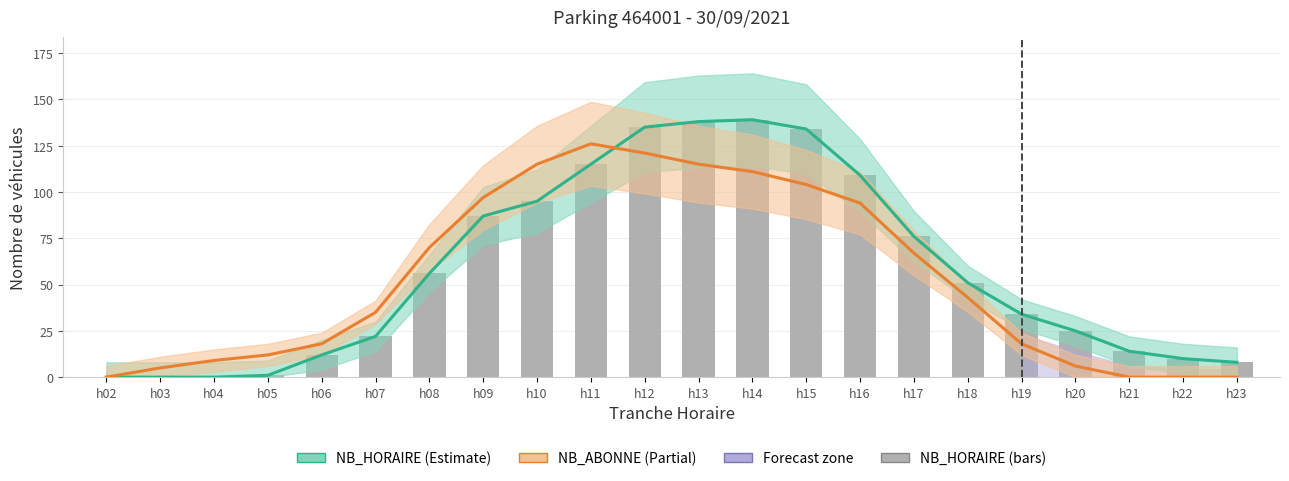

What is the sum of all values?

1261